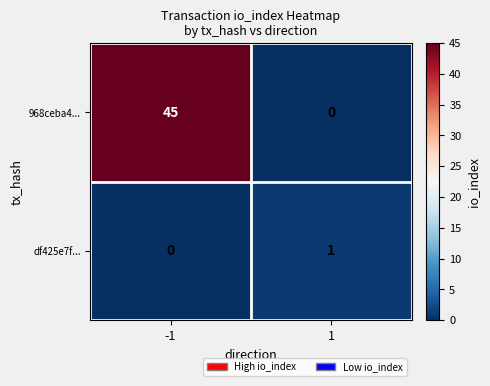

At -1, list the series in order from largest to smallest.

968ceba4..., df425e7f...